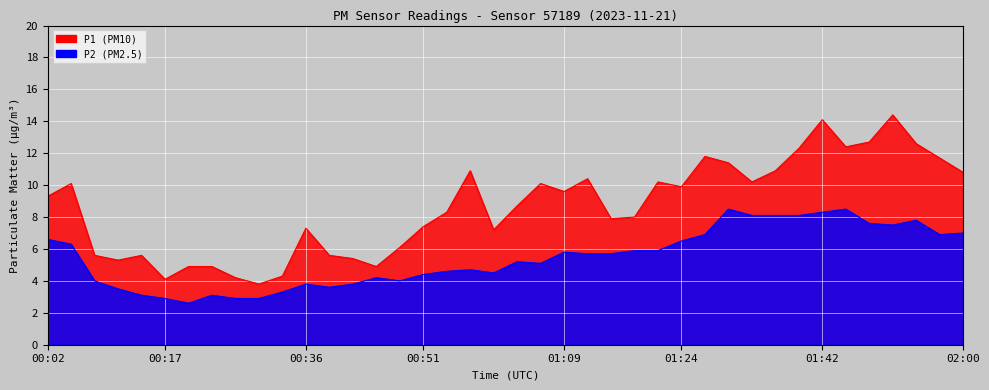

What is the label of the 30th point from the right?

00:32